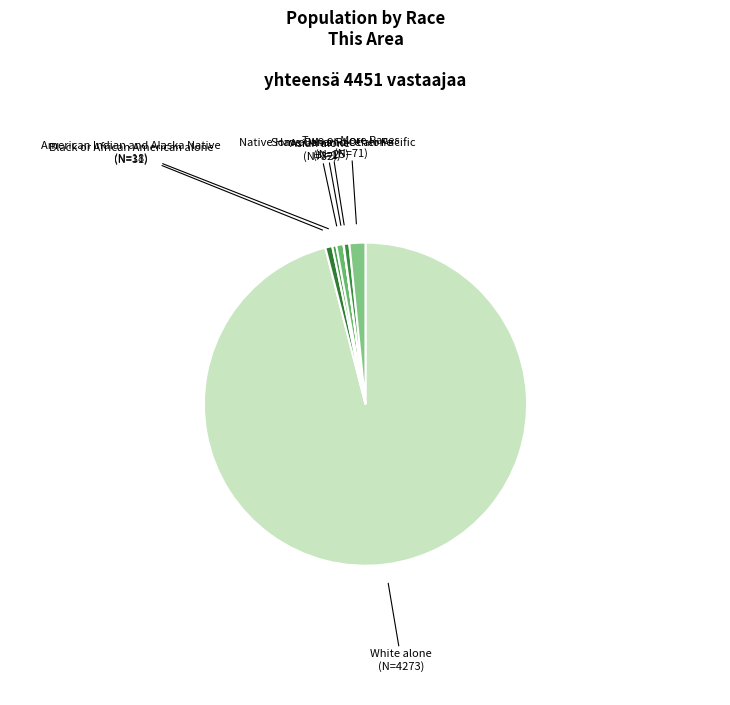

Which slice is the smallest?

Native Hawaiian and Other Pacific